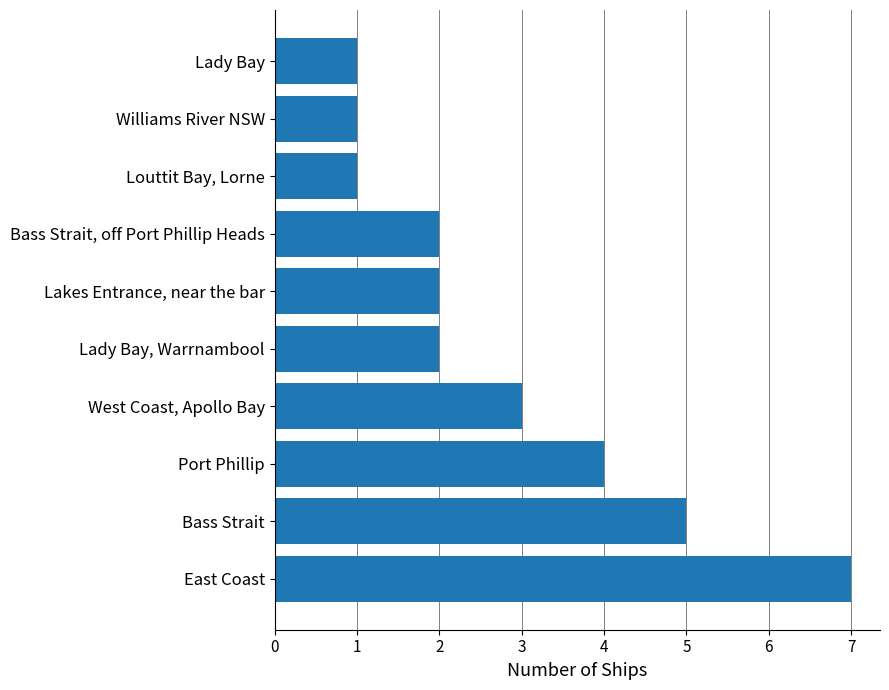

What is the change in value from East Coast to Williams River NSW?

-6